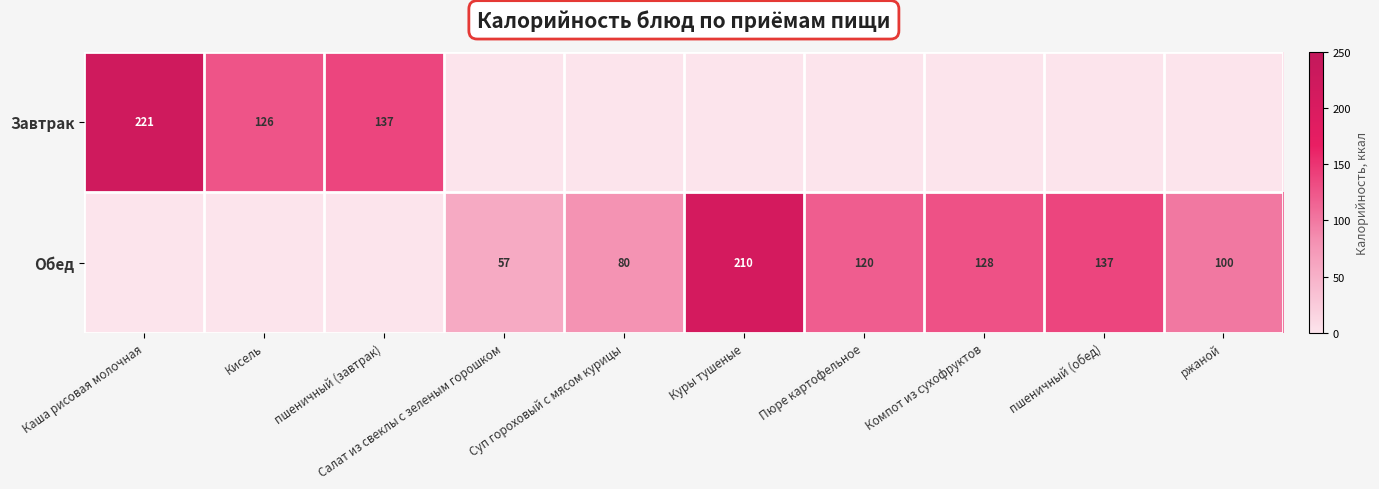

Which label corresponds to the smallest value in the chart?

Салат из свеклы с зеленым горошком